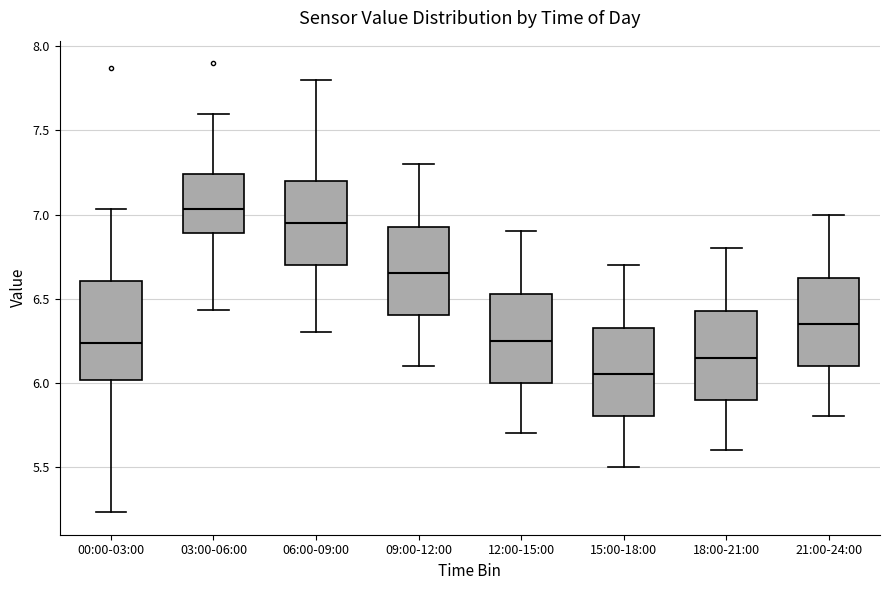

Reading left to right, transcribe this box plot: for each box, give where its median line is, the range the box spans, and where its two whiskers end, as read against the y-axis. The values are not printed on the chart, so give them approximately, as read against the axis.

00:00-03:00: median 6.25, box 6.00 to 6.60, whiskers 5.25 to 7.05
03:00-06:00: median 7.05, box 6.90 to 7.25, whiskers 6.45 to 7.60
06:00-09:00: median 6.95, box 6.70 to 7.20, whiskers 6.30 to 7.80
09:00-12:00: median 6.65, box 6.40 to 6.95, whiskers 6.10 to 7.30
12:00-15:00: median 6.25, box 6.00 to 6.55, whiskers 5.70 to 6.90
15:00-18:00: median 6.05, box 5.80 to 6.35, whiskers 5.50 to 6.70
18:00-21:00: median 6.15, box 5.90 to 6.45, whiskers 5.60 to 6.80
21:00-24:00: median 6.35, box 6.10 to 6.65, whiskers 5.80 to 7.00